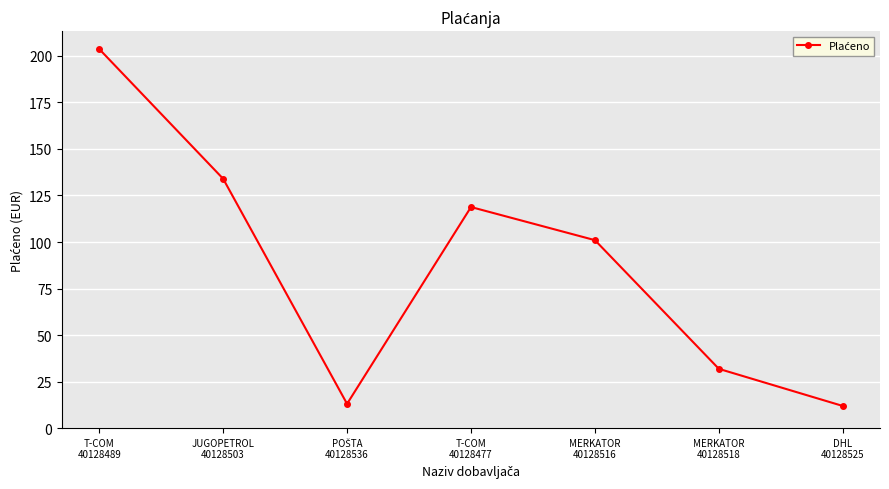

What is the difference between the maximum and second lowest values?

190.7